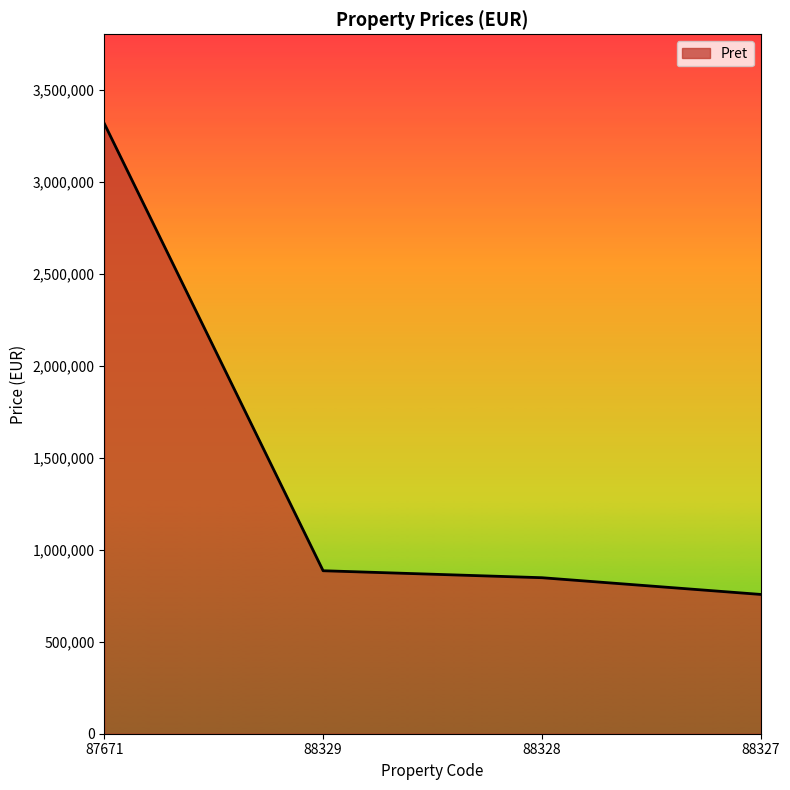

At which category does the chart reach its minimum across all series?

88327